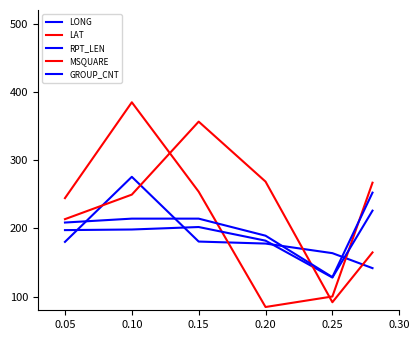

Does the chart have visible grid lines?

No